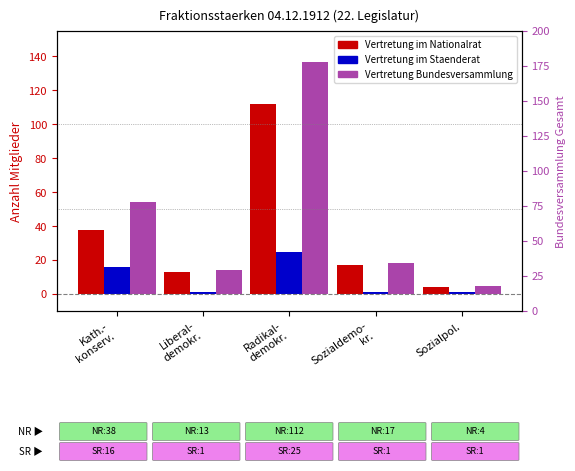

At which category is the sum across all series the highest?

Radikal-
demokr.